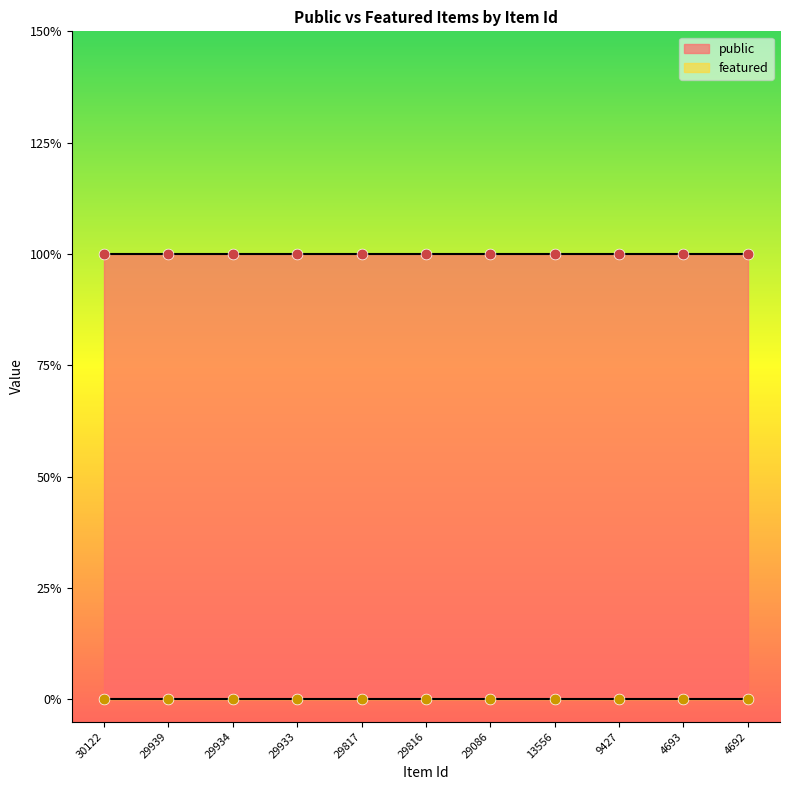

At how many categories does at least one series exceed 0?

11